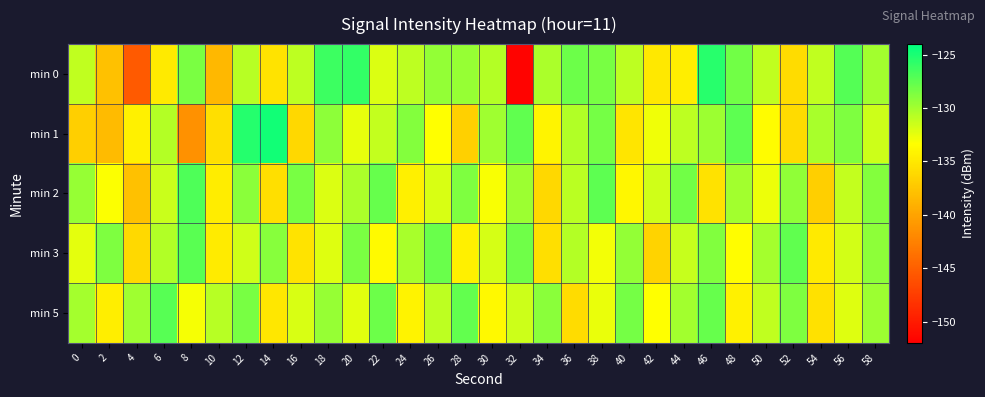

Which has a higher value, 24 or 4?

24